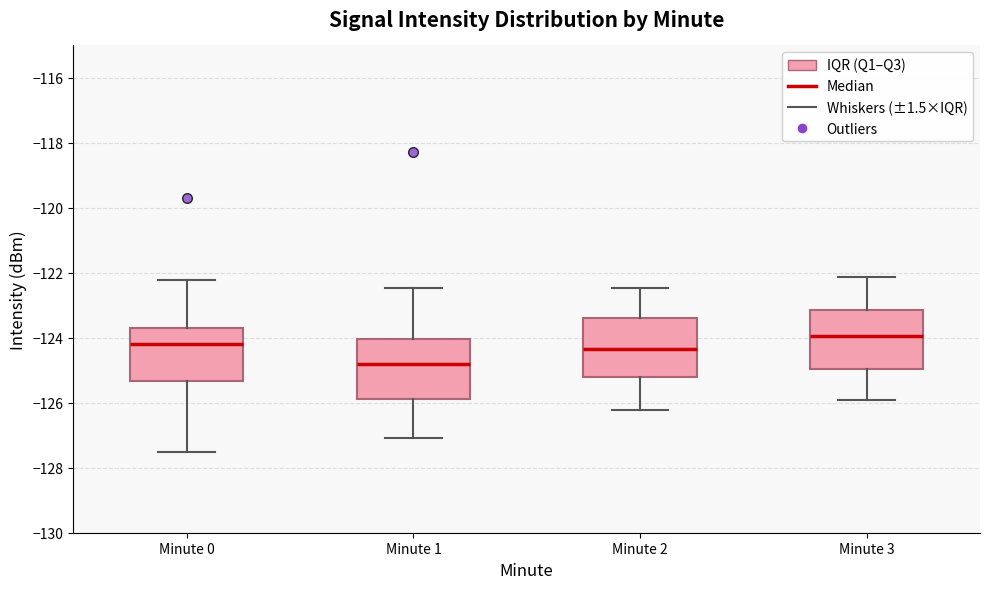

Reading left to right, transcribe this box plot: for each box, give where its median line is, the range the box spans, and where its two whiskers end, as read against the y-axis. The values are not printed on the chart, so give them approximately, as read against the axis.

Minute 0: median -124.2, box -125.4 to -123.6, whiskers -127.6 to -122.2
Minute 1: median -124.8, box -125.8 to -124.0, whiskers -127.0 to -122.4
Minute 2: median -124.4, box -125.2 to -123.4, whiskers -126.2 to -122.4
Minute 3: median -124.0, box -125.0 to -123.2, whiskers -126.0 to -122.2